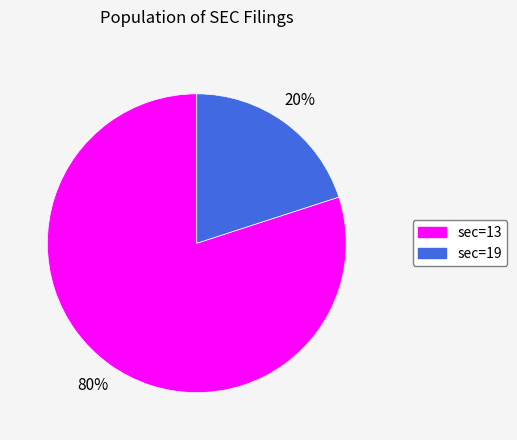

Does any single category account for the majority?

Yes